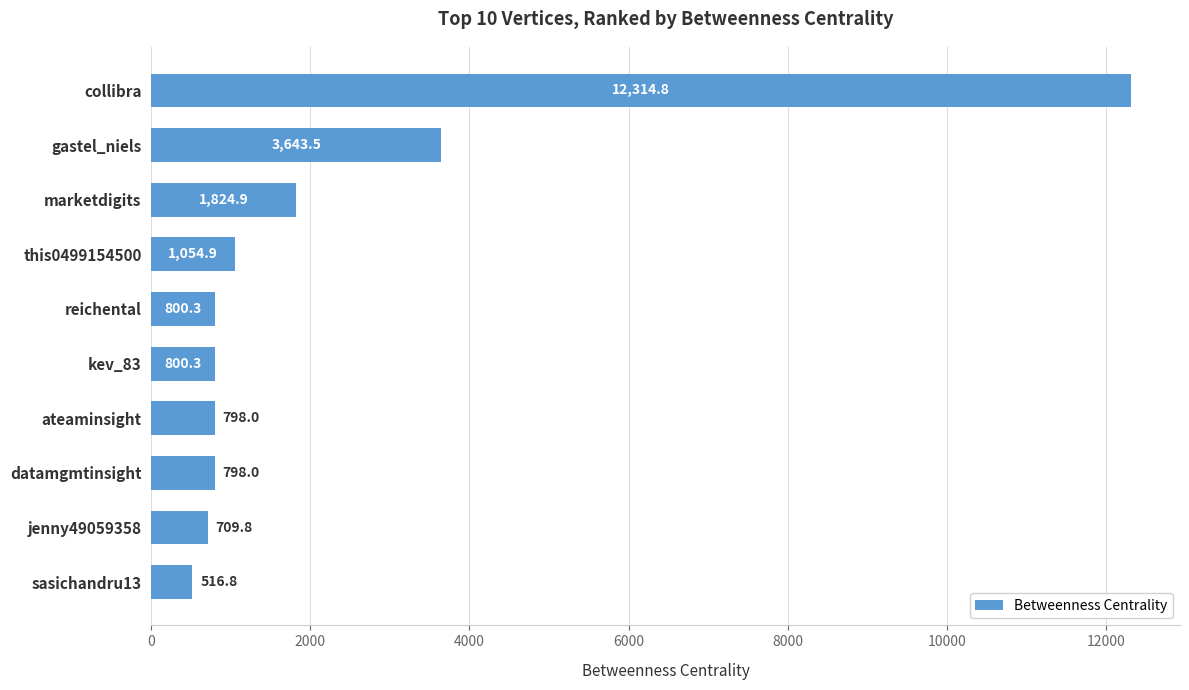

What is the label of the 4th bar from the bottom?

ateaminsight